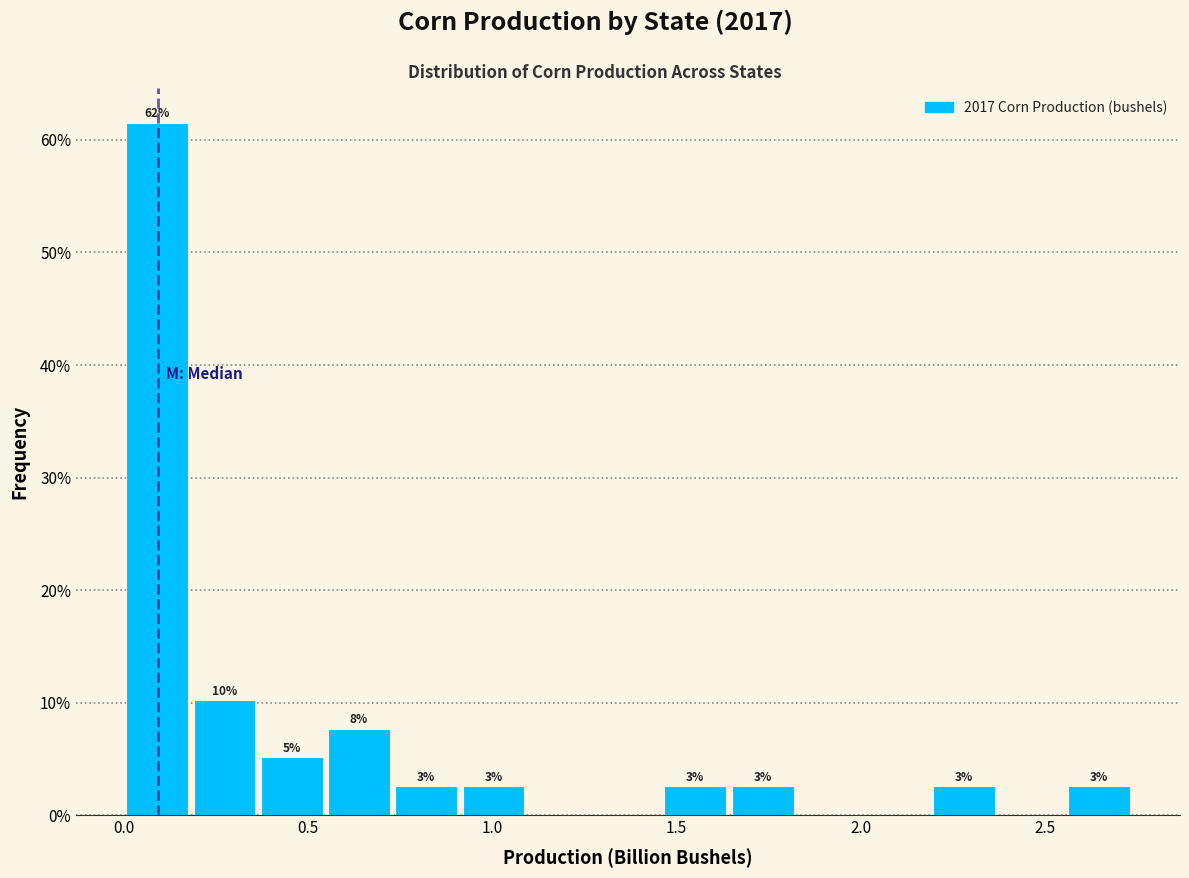

Read against the x-axis, roughly where is the centre of the tallest bar?

0.10